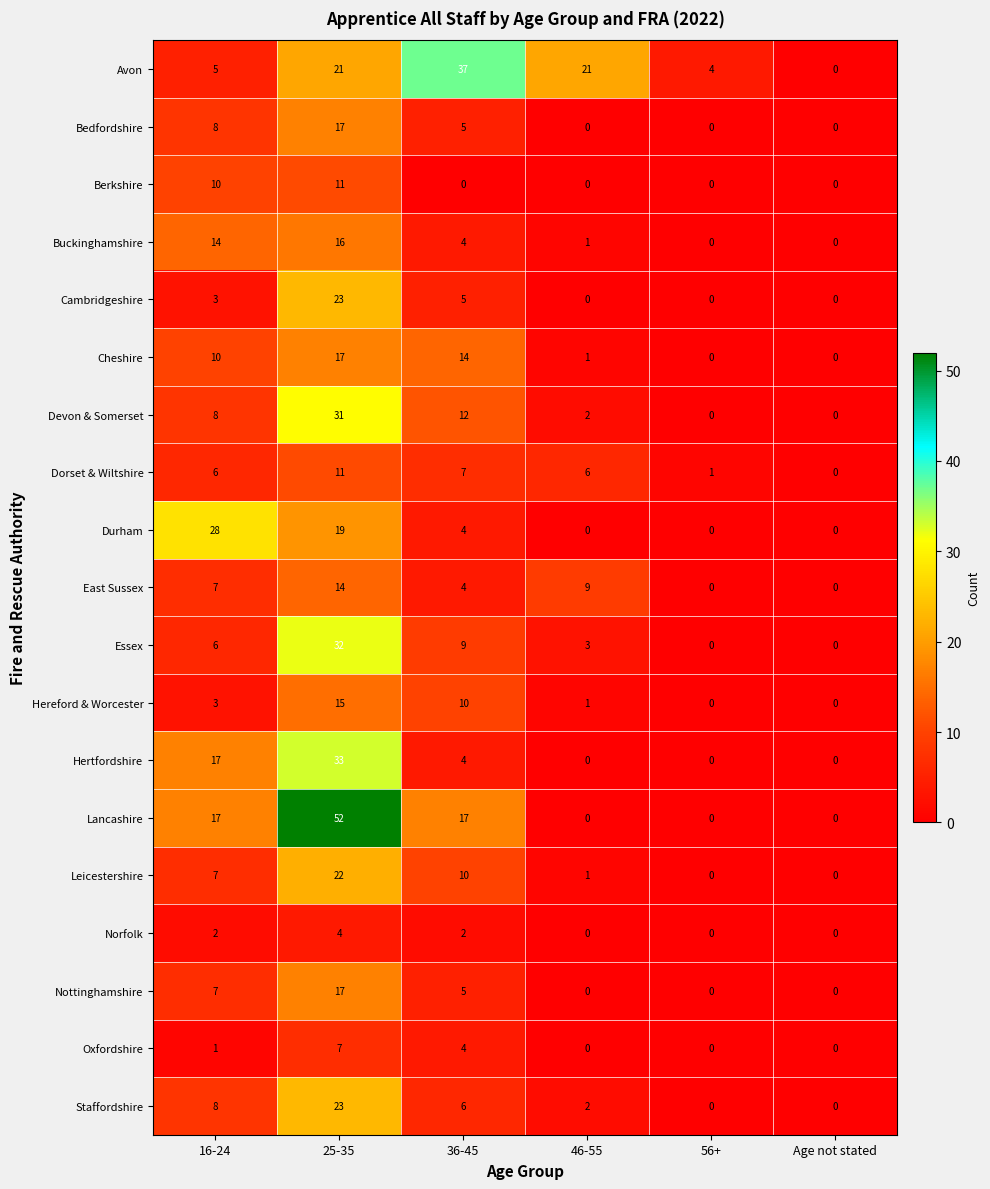

Is it true that Leicestershire equals 7 at 16-24?

True